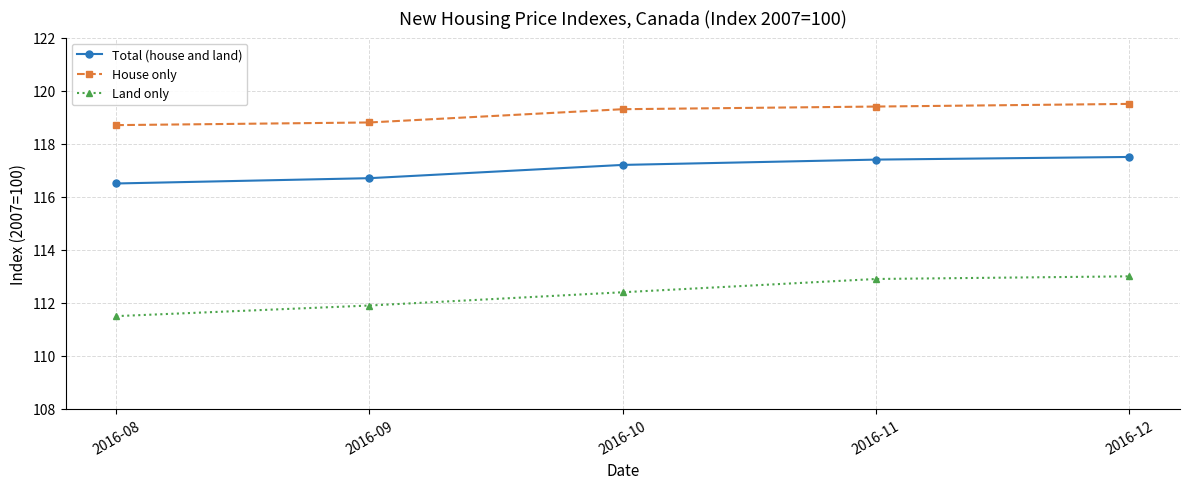

Is it true that Total (house and land) equals 74.6 at 2016-11?

False